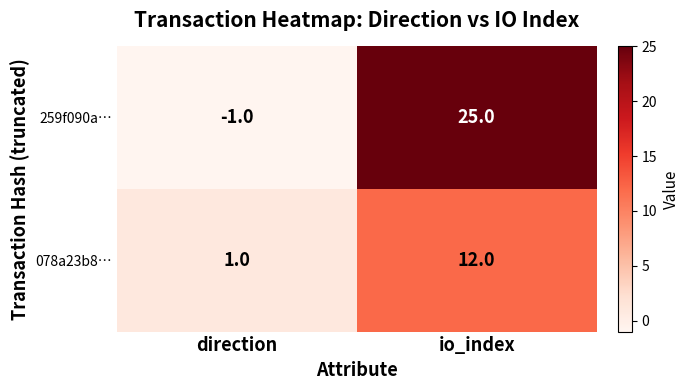

The 259f090a… series shows 11 at io_index. True or false?

False